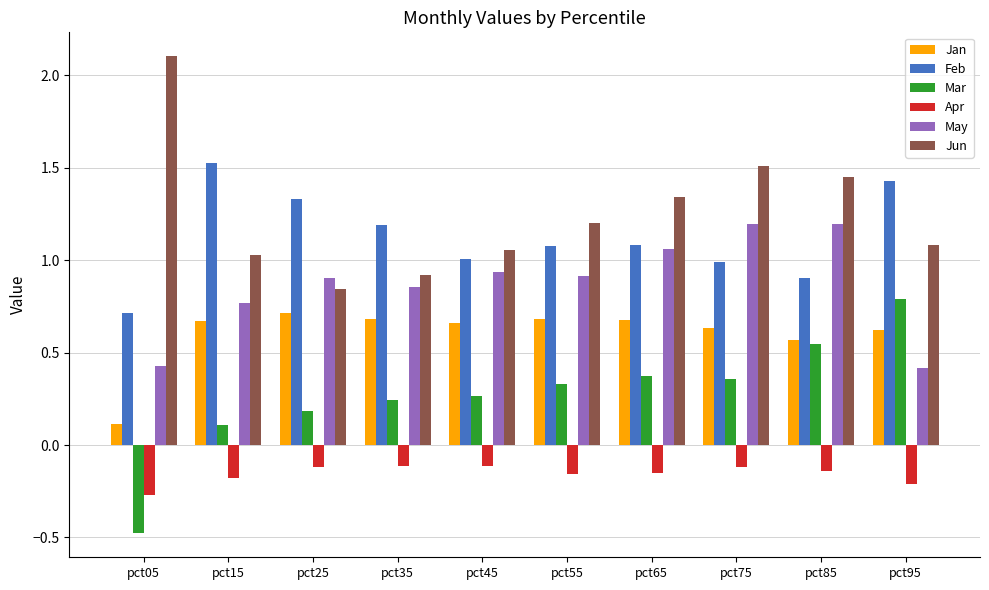

What is the maximum value shown in the chart?

2.1